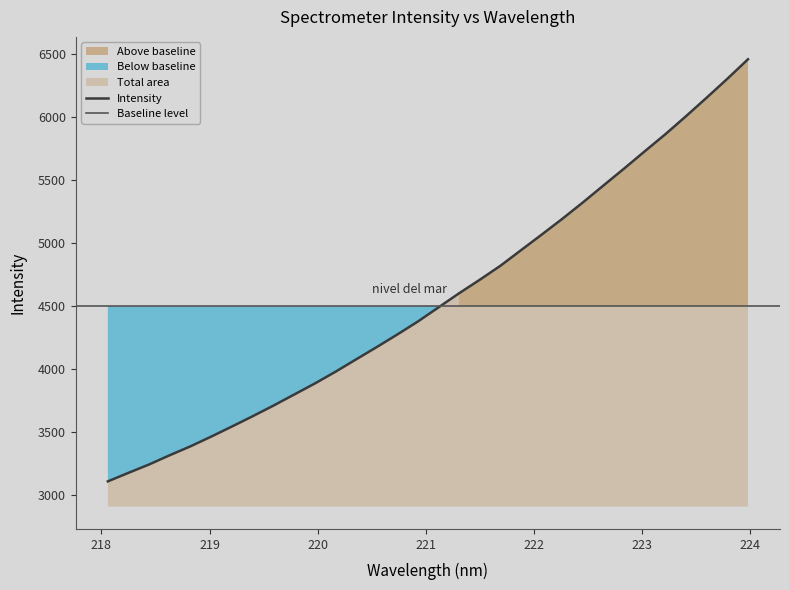

Between 218.6332 and 218.2508, which is larger?

218.6332